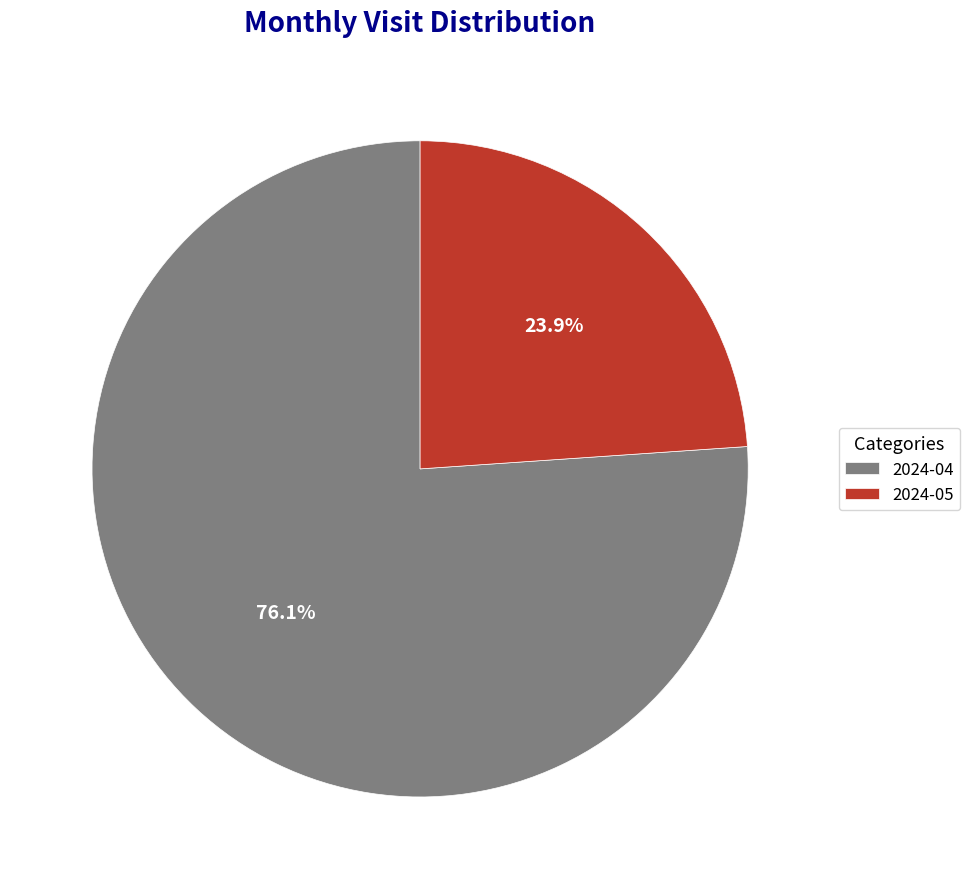

Which category has the biggest portion of the pie?

2024-04